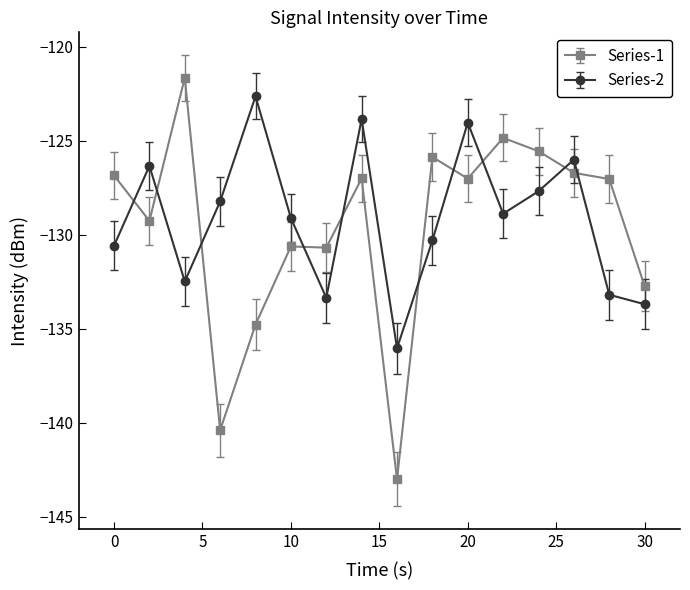

How many times do Series-2 and Series-1 cross each other?

10